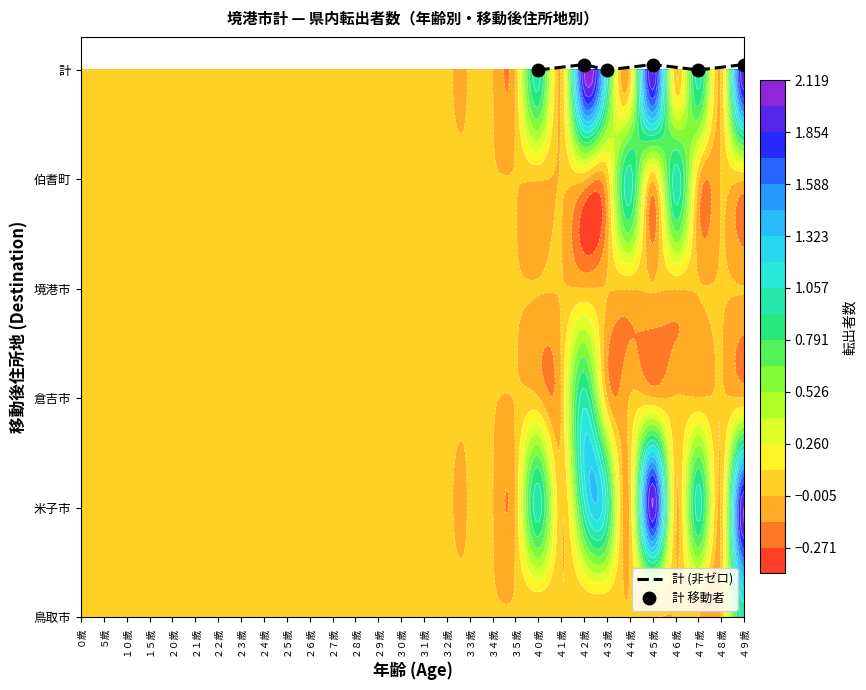

Is it true that 計 移動者 equals 2.7 at ４５歳?

False